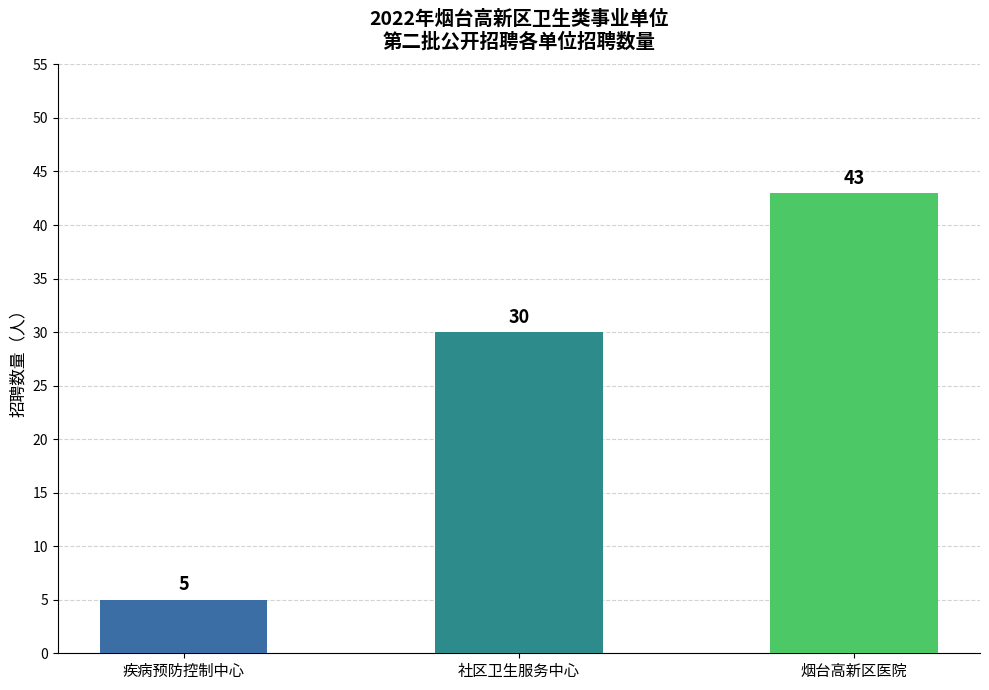

What is the label of the 2nd bar from the left?

社区卫生服务中心